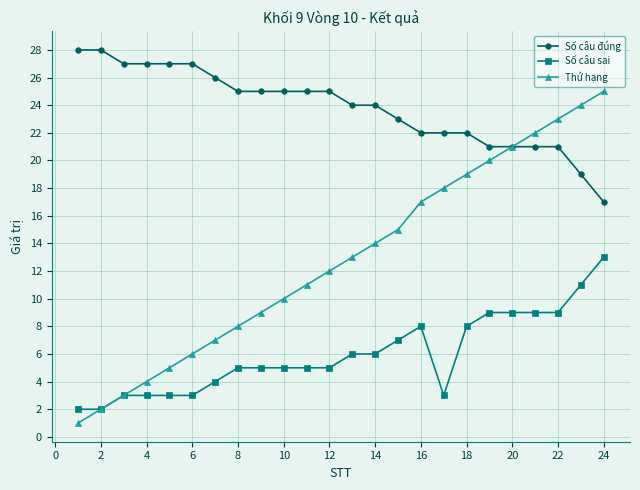

Rank the series by their maximum value, from lowest to highest.

Số câu sai, Thứ hạng, Số câu đúng